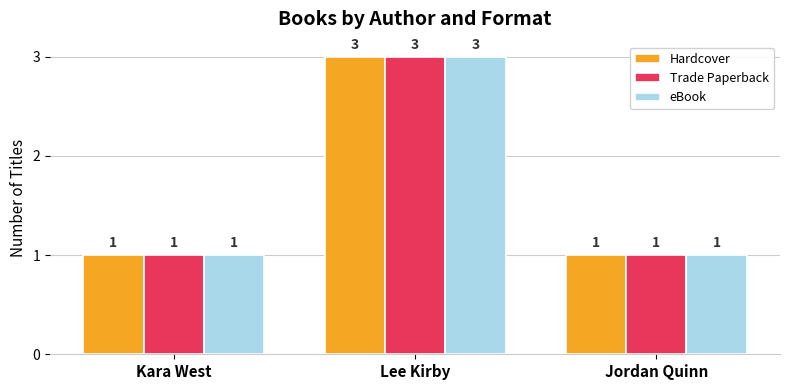

The value of Hardcover at Lee Kirby is 3. True or false?

True